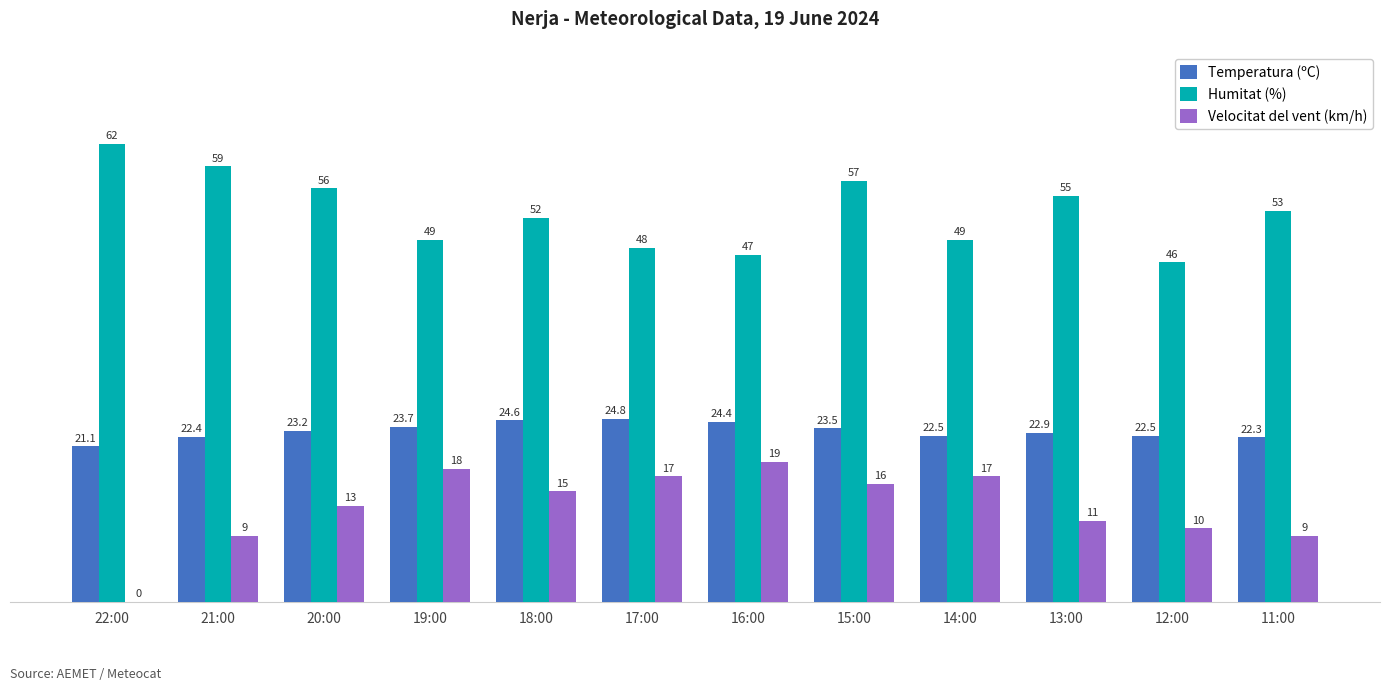

Is the value of Temperatura (ºC) at 21:00 greater than the value of Velocitat del vent (km/h) at 16:00?

Yes